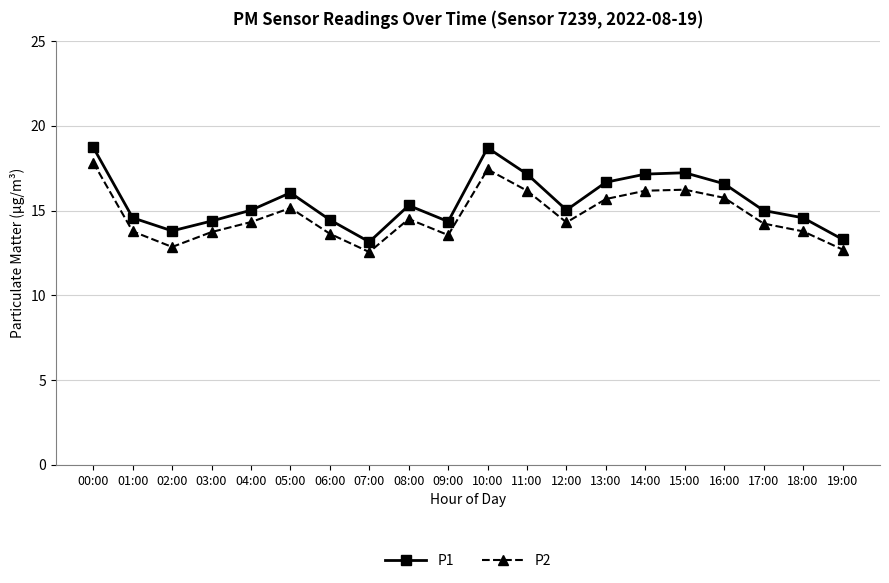

What is the value of the P2 point at the 1st from the left?

17.8